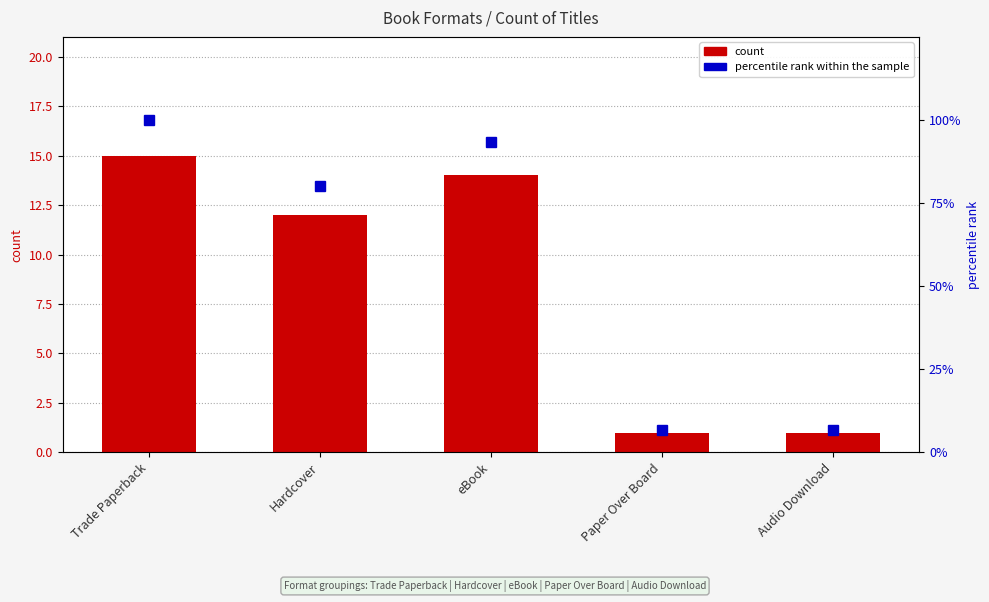

Where is count nearest to the value 8?

Hardcover